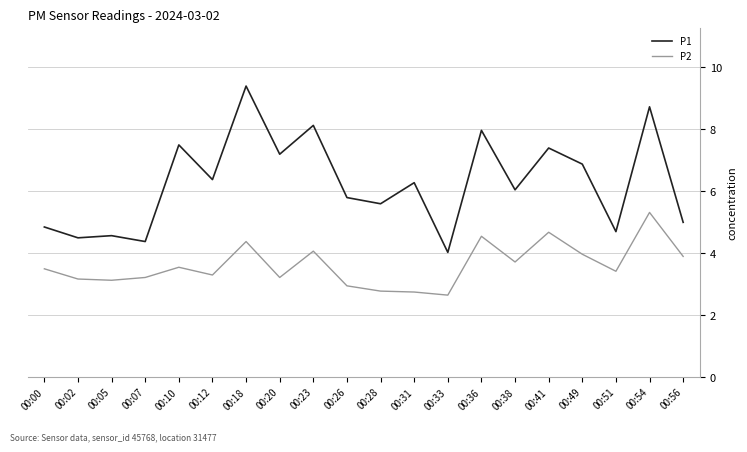

True or false: P1 has more than 2 points higher than both neighbors.

True